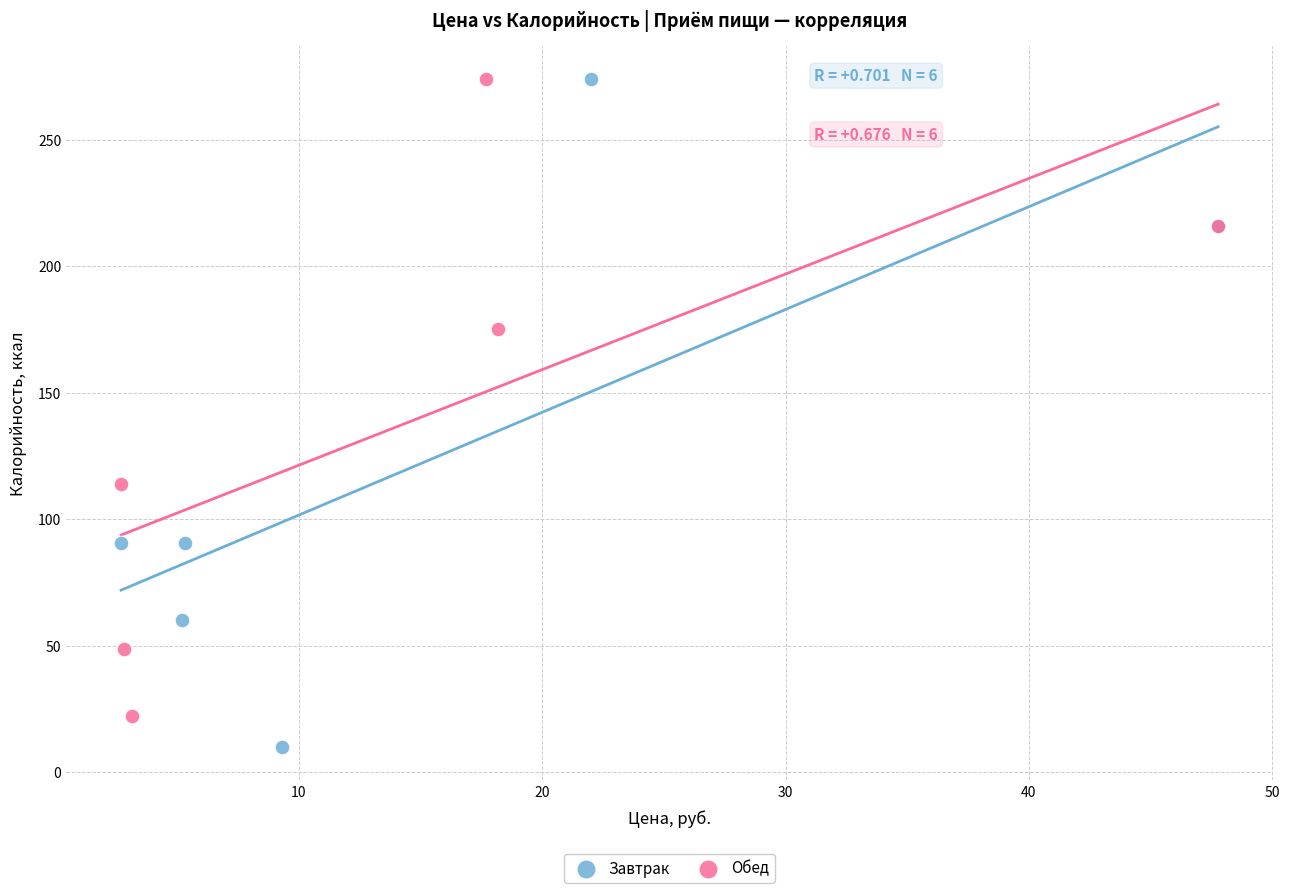

Which series reaches the minimum Y coordinate?

Завтрак